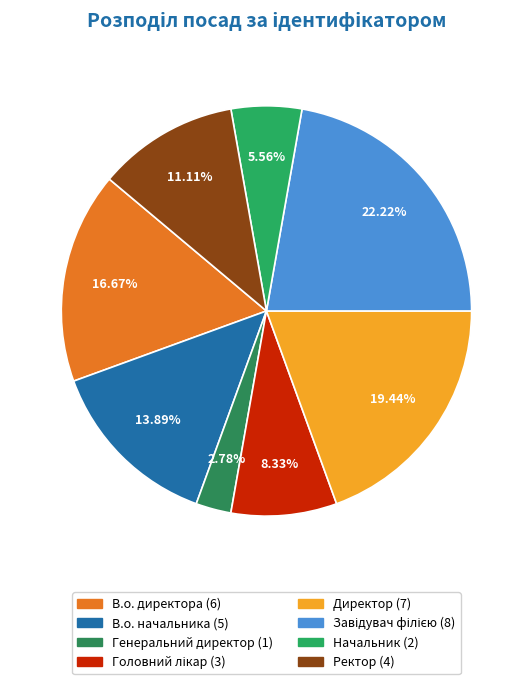

Is it true that Директор is 27% of the pie?

False